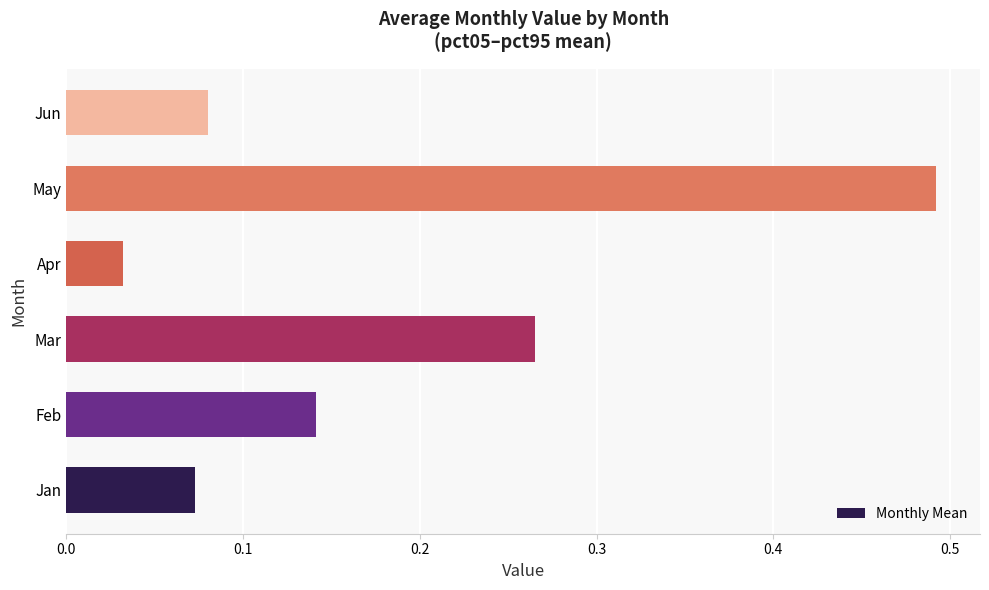

Count the number of data series in this chart.

1